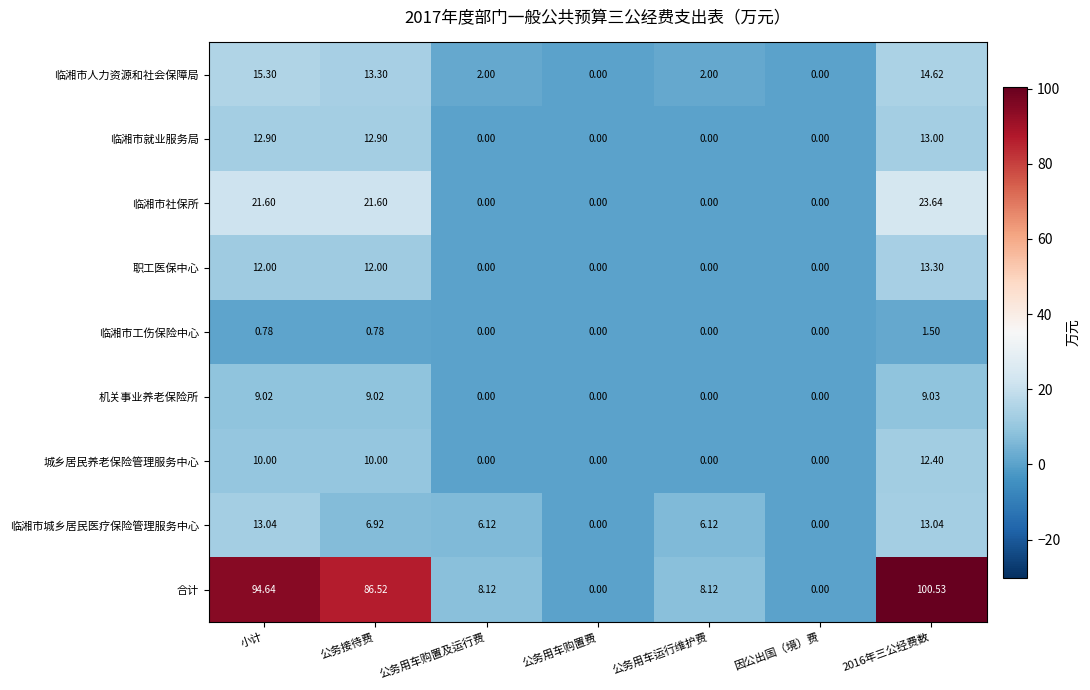

What is the greatest value displayed?

100.5